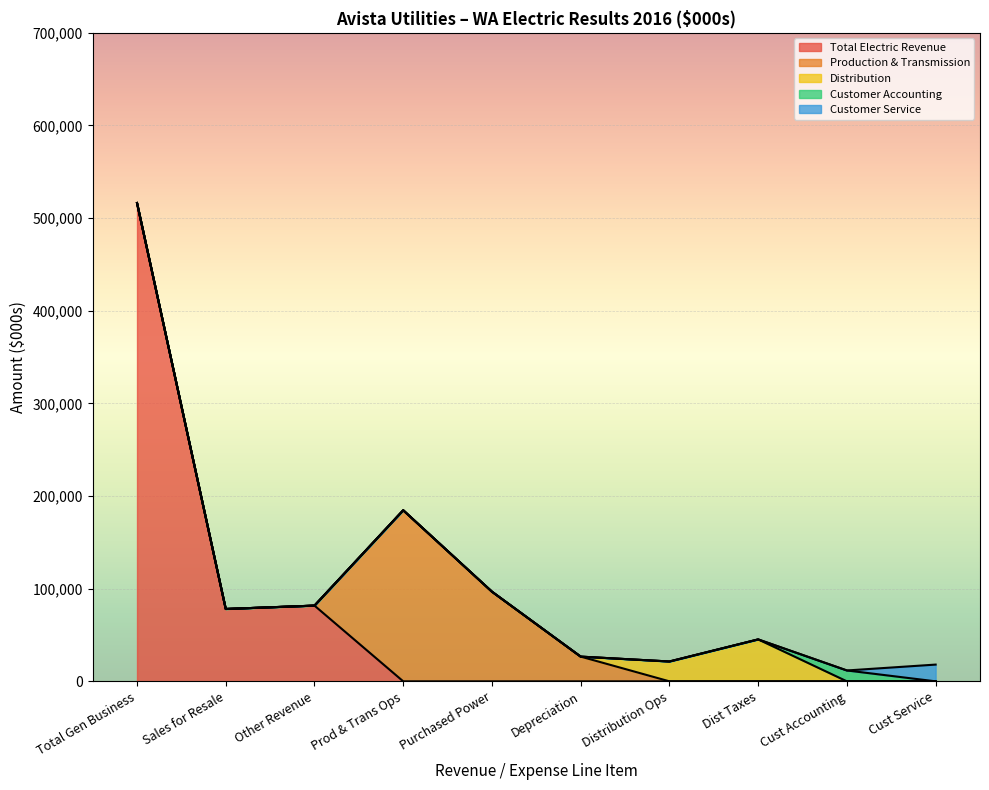

The value of Total Electric Revenue at Other Revenue is 110275. True or false?

False